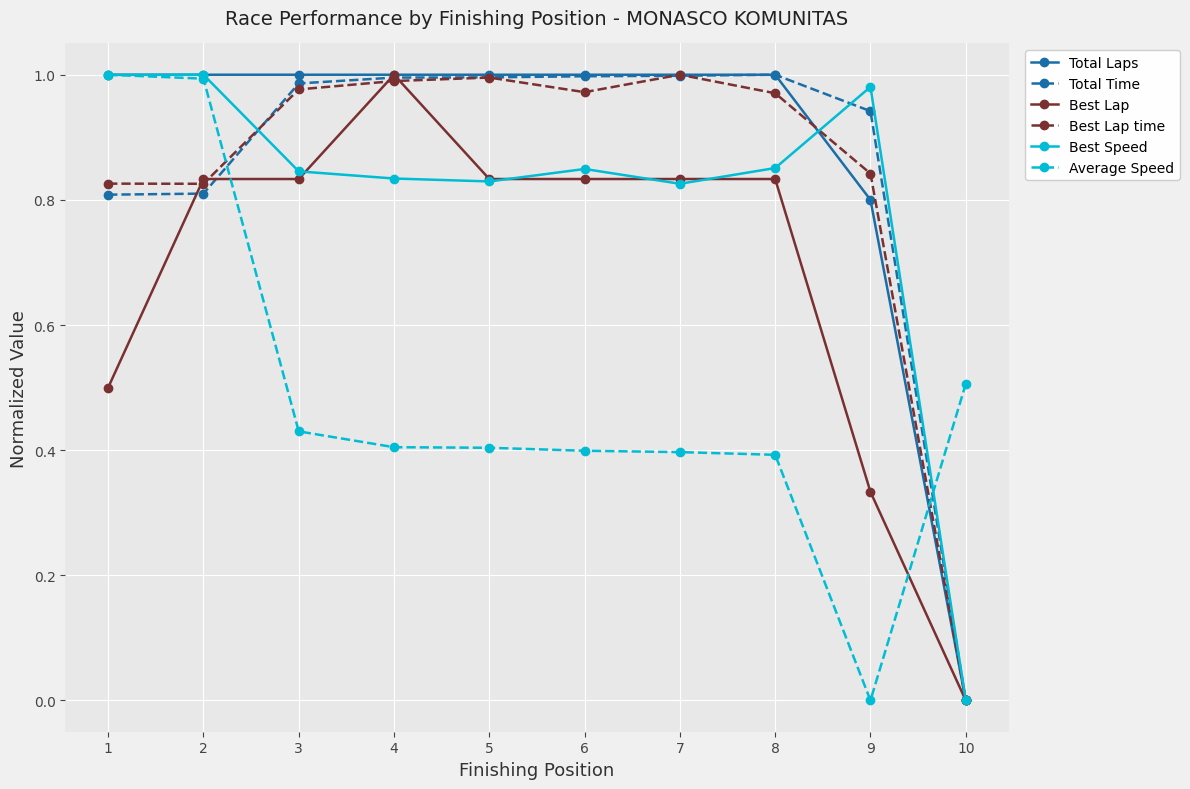

Is this an area chart (filled region under the line)?

No